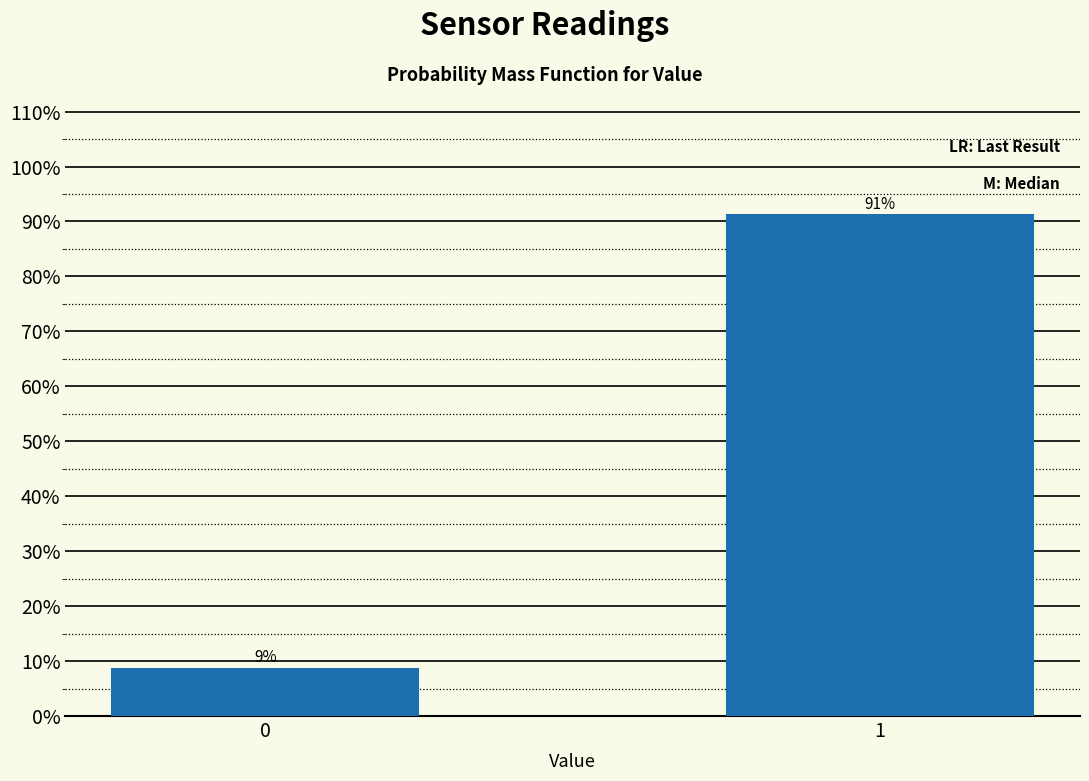

What value does the data have at 1?

91.3